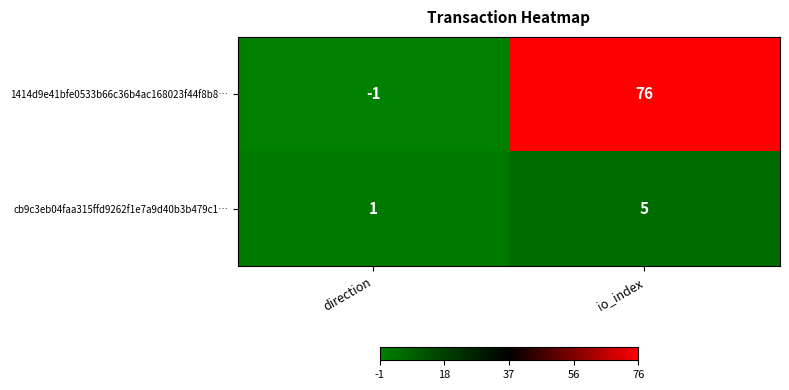

What is the average value of the cb9c3eb04faa315ffd9262f1e7a9d40b3b479c1… series?

3